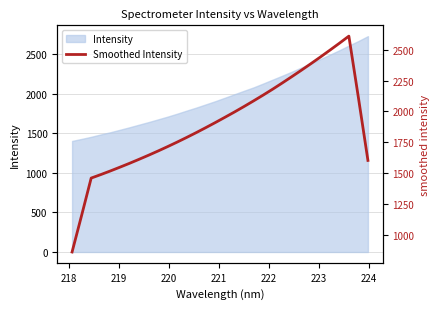

Reading left to right, transcribe all the data shown in this chart.

858.1	1155.3	1458.1	1486.3	1515.6	1546.2	1577.4	1610.0	1643.3	1677.7	1713.4	1750.1	1788.0	1827.0	1867.4	1908.7	1951.1	1994.1	2038.5	2084.2	2131.0	2179.1	2229.2	2280.3	2332.4	2385.6	2439.9	2495.6	2552.1	2610.1	2111.4	1601.3